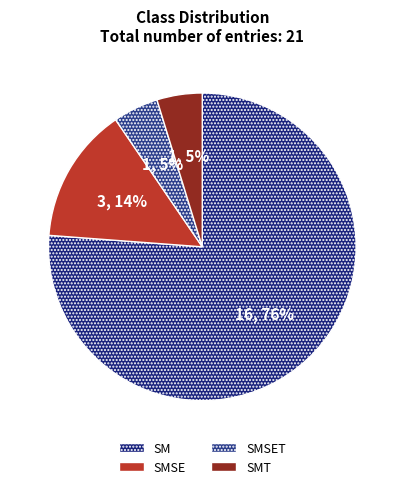

What is the change in value from SM to SMSET?

-15